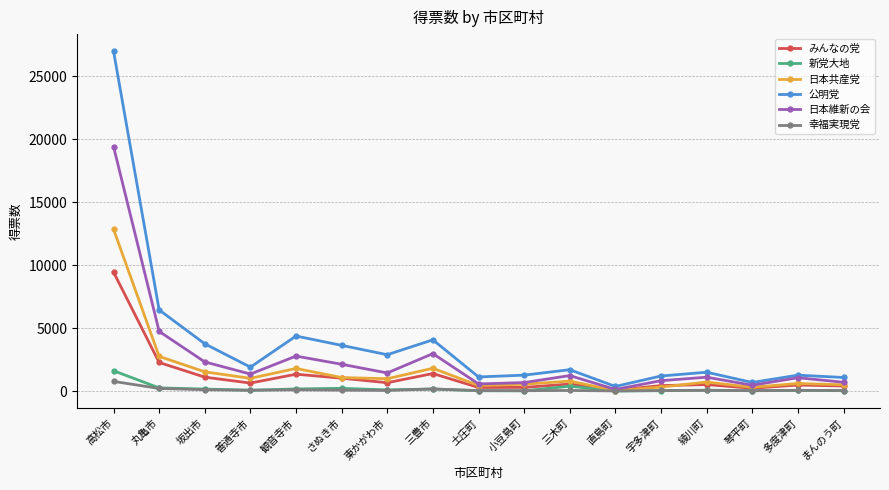

The 公明党 series shows 3633.5 at さぬき市. True or false?

True